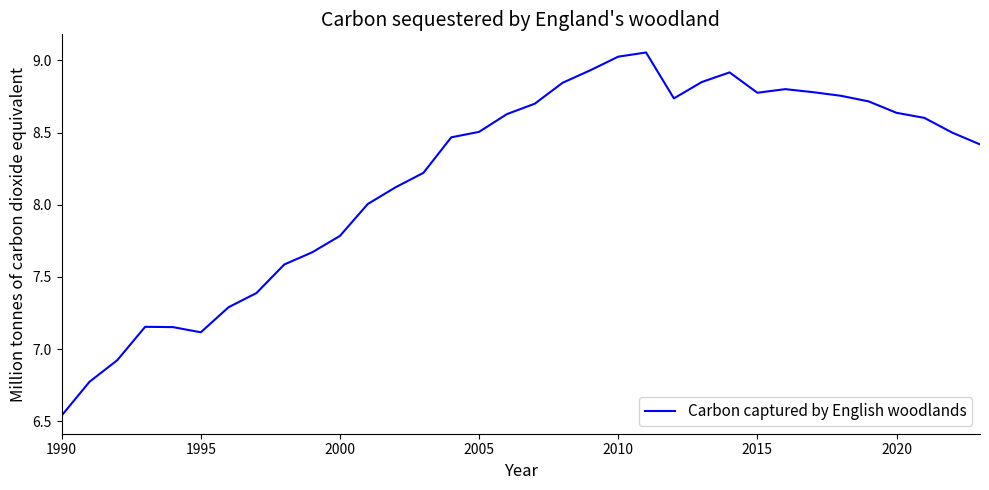

Does the chart have visible grid lines?

No